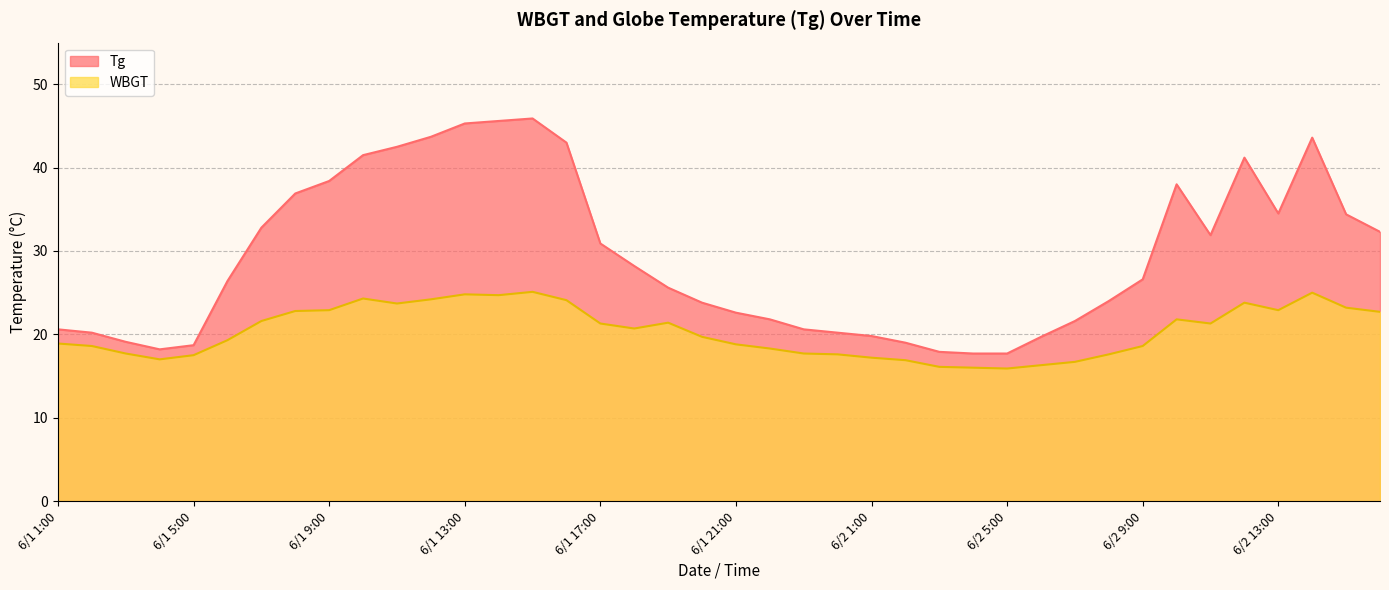

What is the difference between the maximum and minimum values in the WBGT series?

9.2